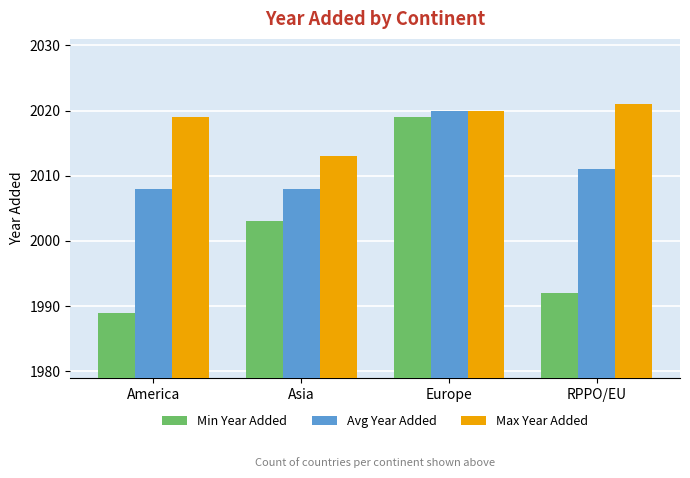

Reading left to right, extract all data points from this chart.

Min Year Added: America=1989	Asia=2003	Europe=2019	RPPO/EU=1992
Avg Year Added: America=2008	Asia=2008	Europe=2020	RPPO/EU=2011
Max Year Added: America=2019	Asia=2013	Europe=2020	RPPO/EU=2021